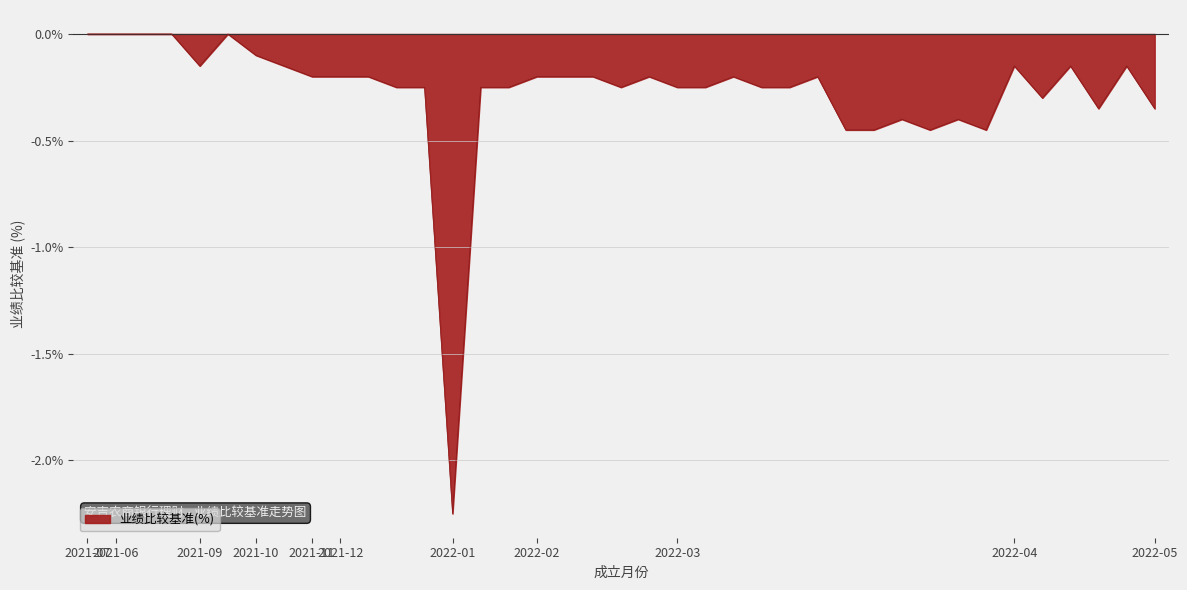

How many lines are shown in the chart?

1